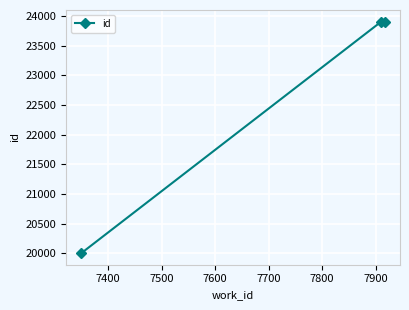

How many data points are less than 23897?

1